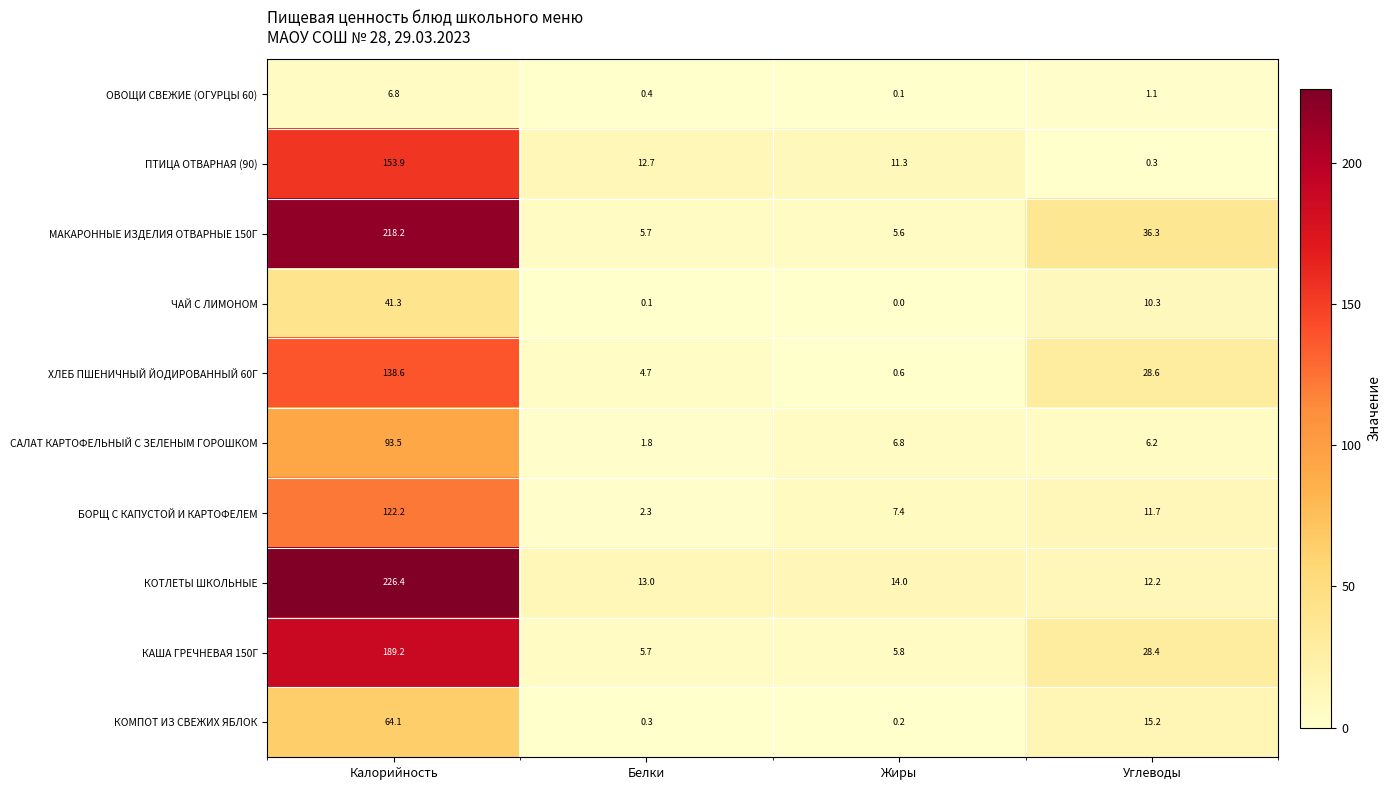

Is the value of БОРЩ С КАПУСТОЙ И КАРТОФЕЛЕМ at Углеводы greater than the value of МАКАРОННЫЕ ИЗДЕЛИЯ ОТВАРНЫЕ 150Г at Калорийность?

No